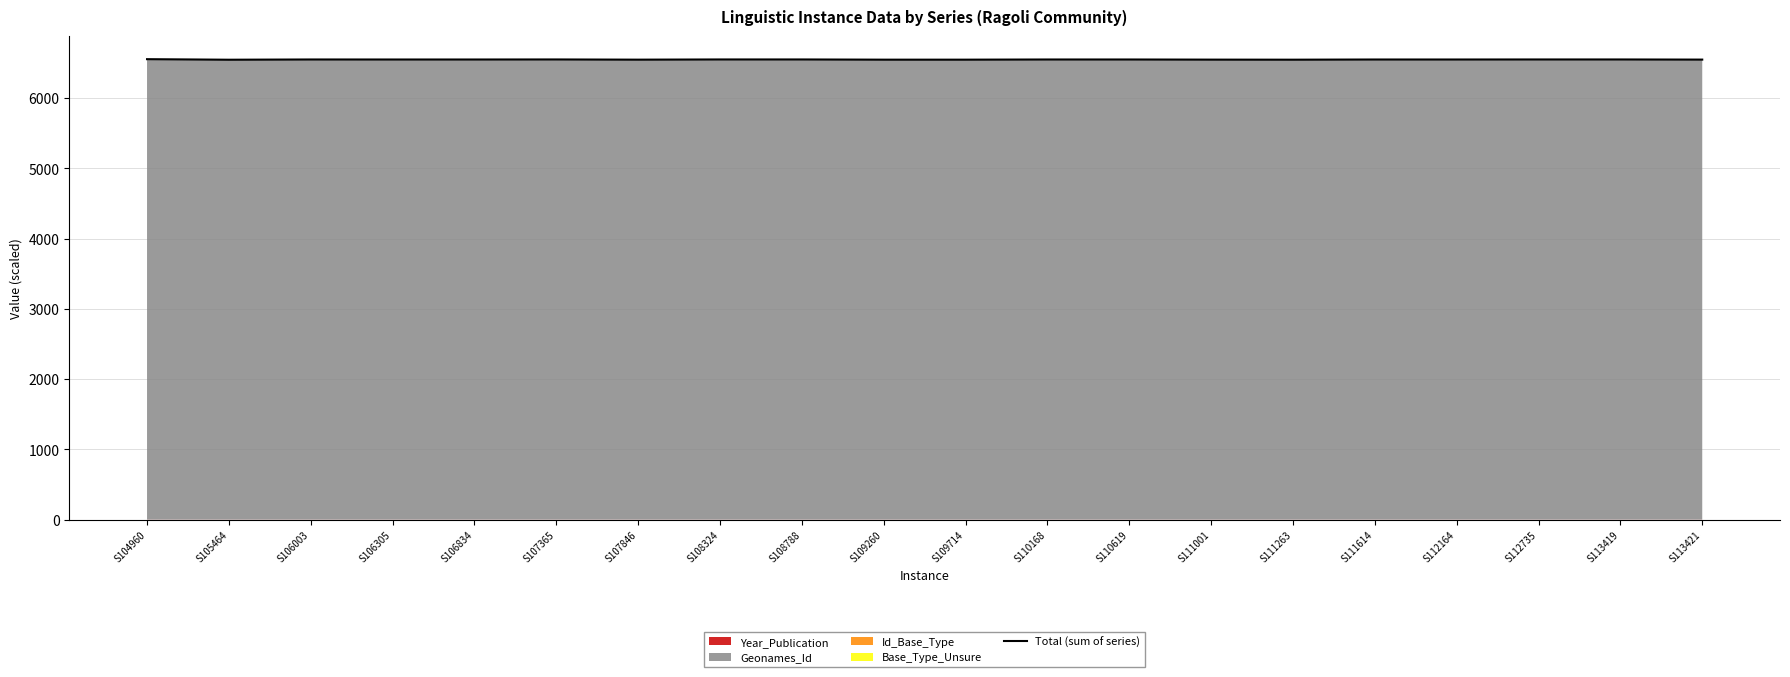

Does the chart display data point markers on the line(s)?

No